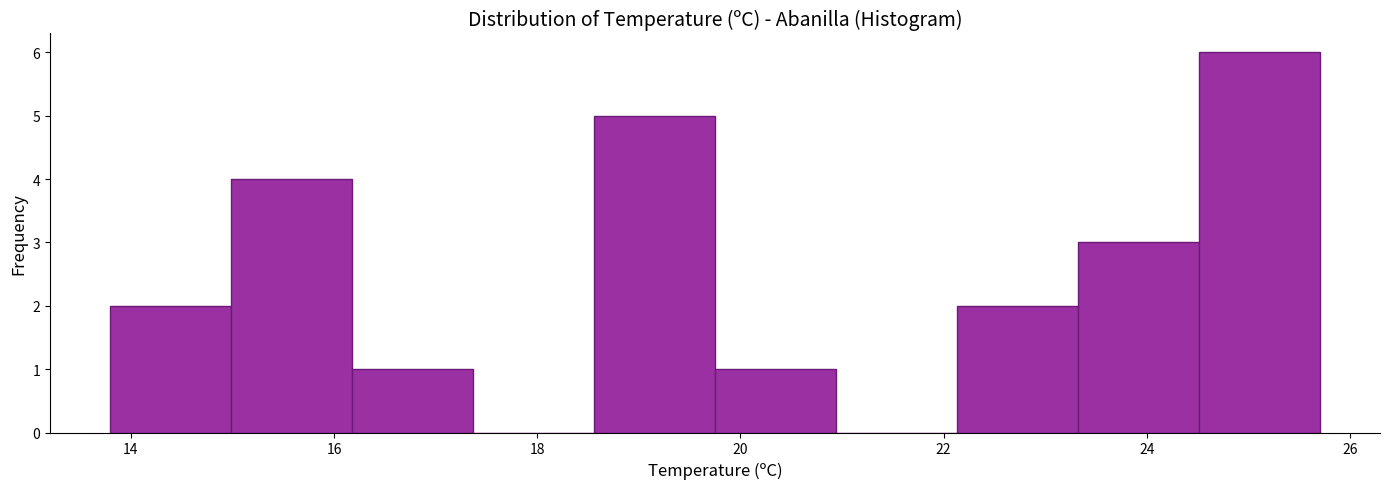

Which range on the x-axis has the tallest bar?

24.6 to 25.8